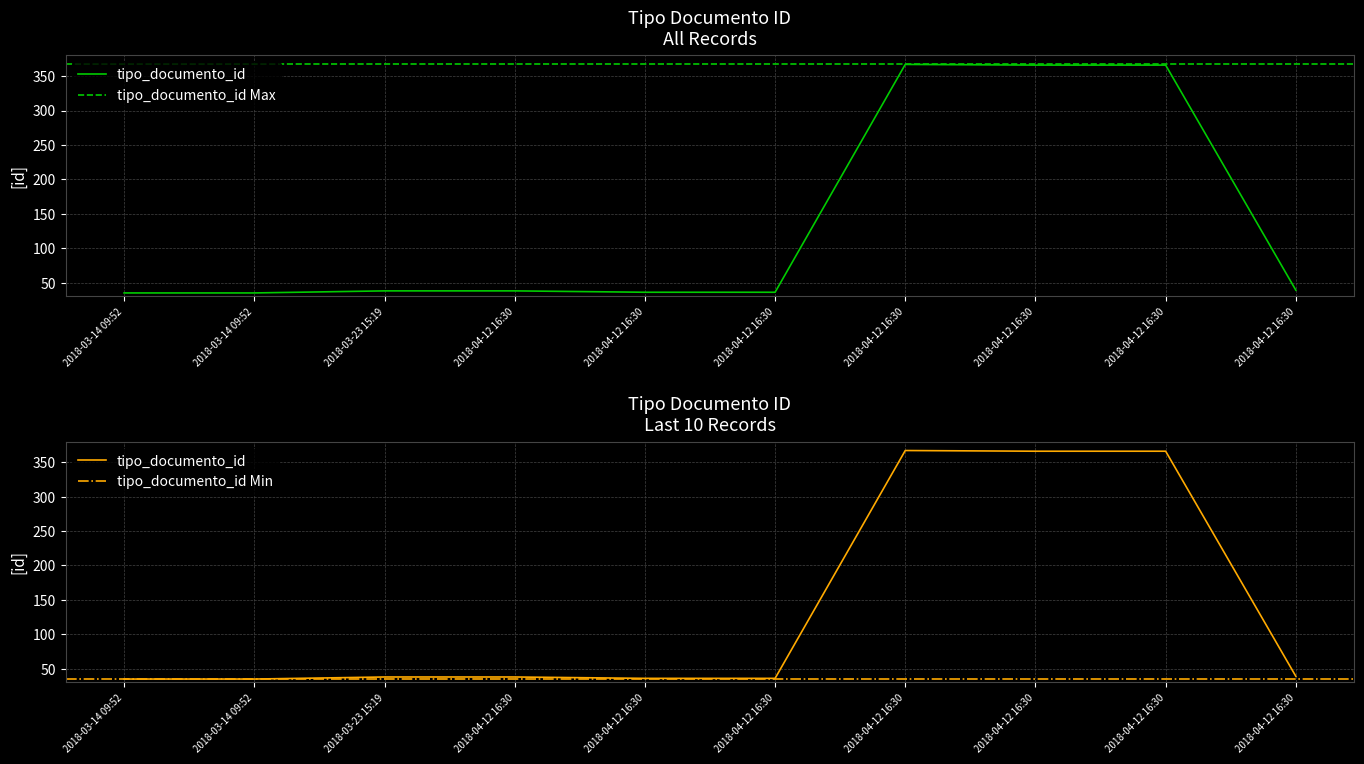

Which label corresponds to the largest value in the chart?

2018-04-12 16:30